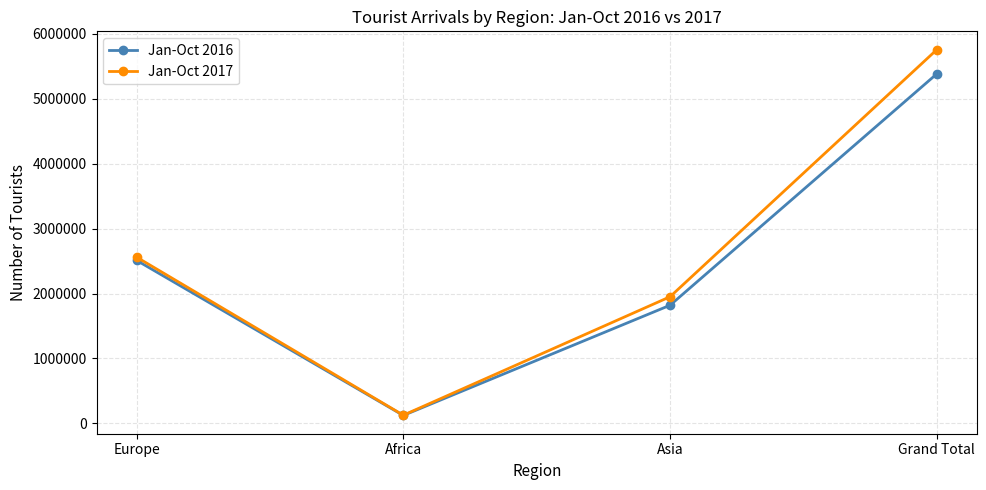

How many Jan-Oct 2017 values are between 1950211 and 5758750?

3